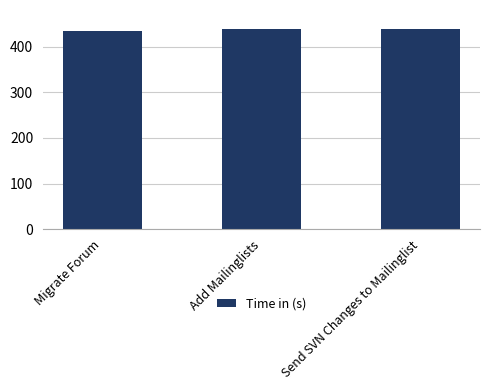

The value at Add Mailinglists is 131. True or false?

False